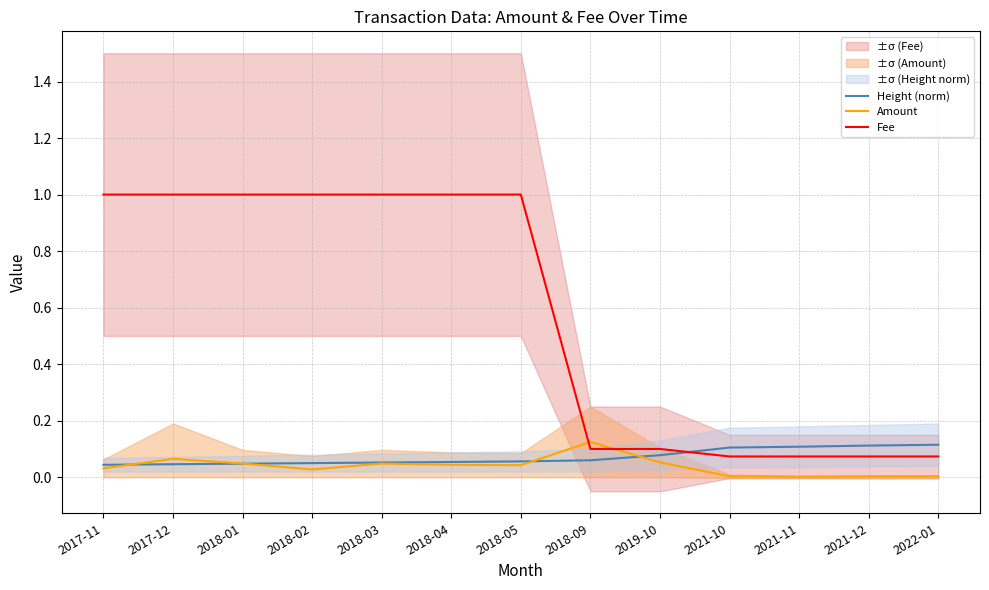

Which series ends up on top after the final intersection of Amount and Height (norm)?

Height (norm)